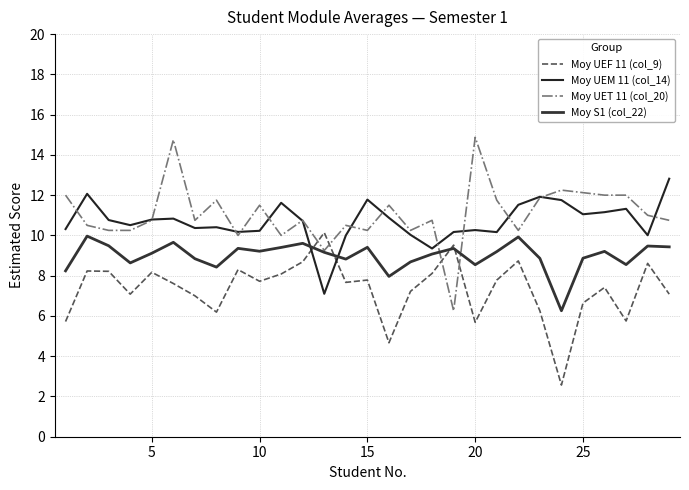

How many lines are shown in the chart?

4